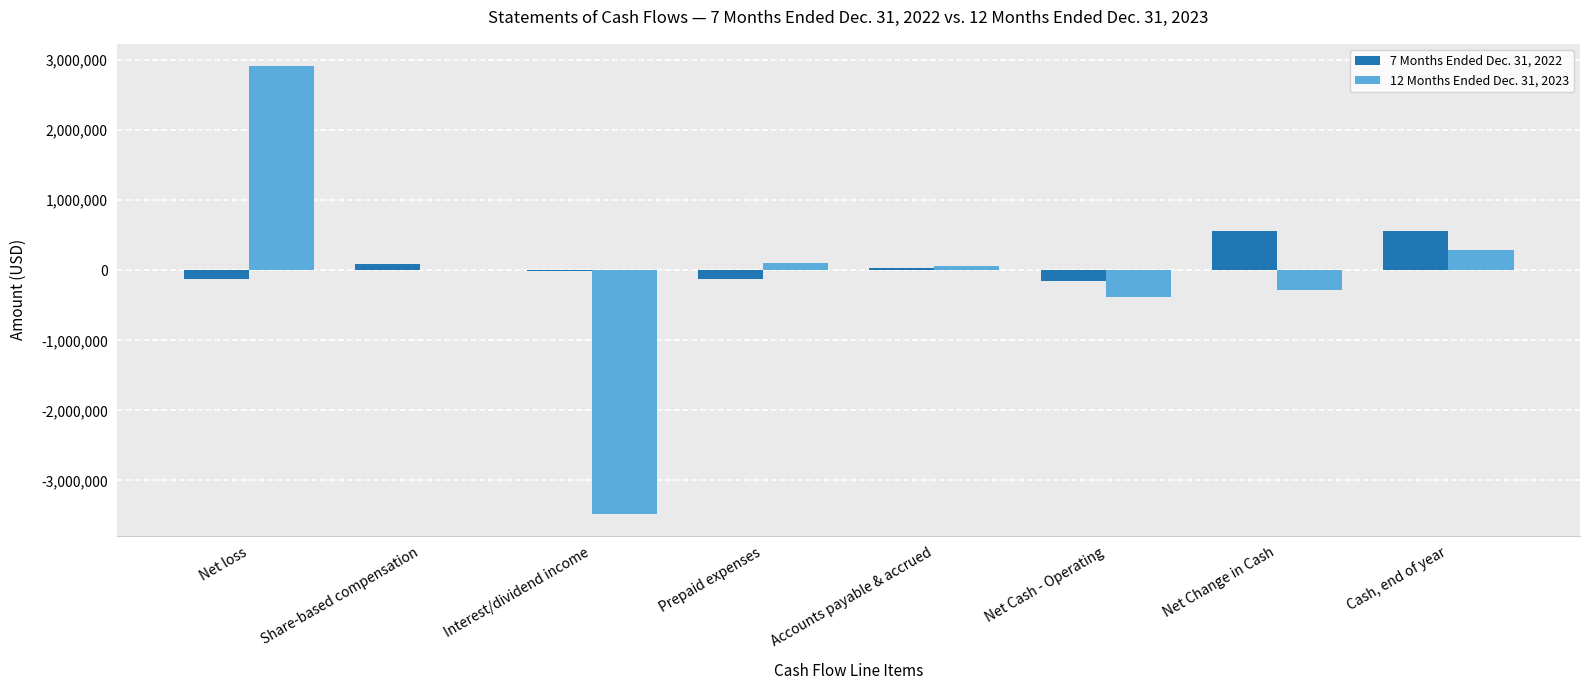

Is it true that 12 Months Ended Dec. 31, 2023 equals 283281 at Cash, end of year?

True